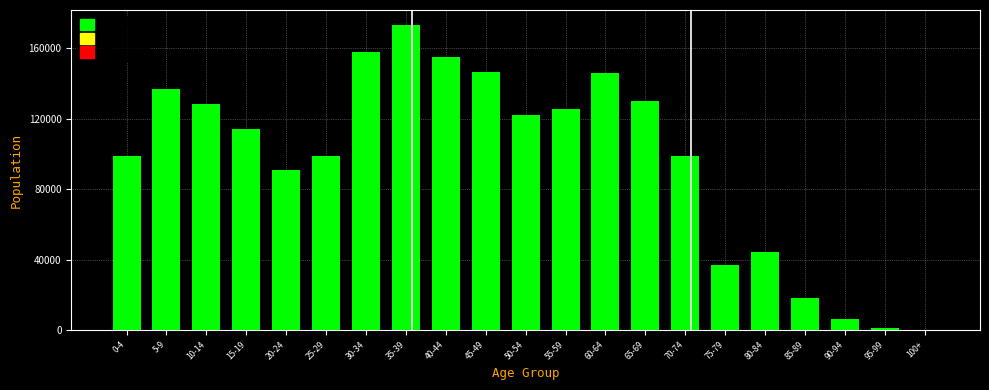

The value at 80-84 is 24315. True or false?

False